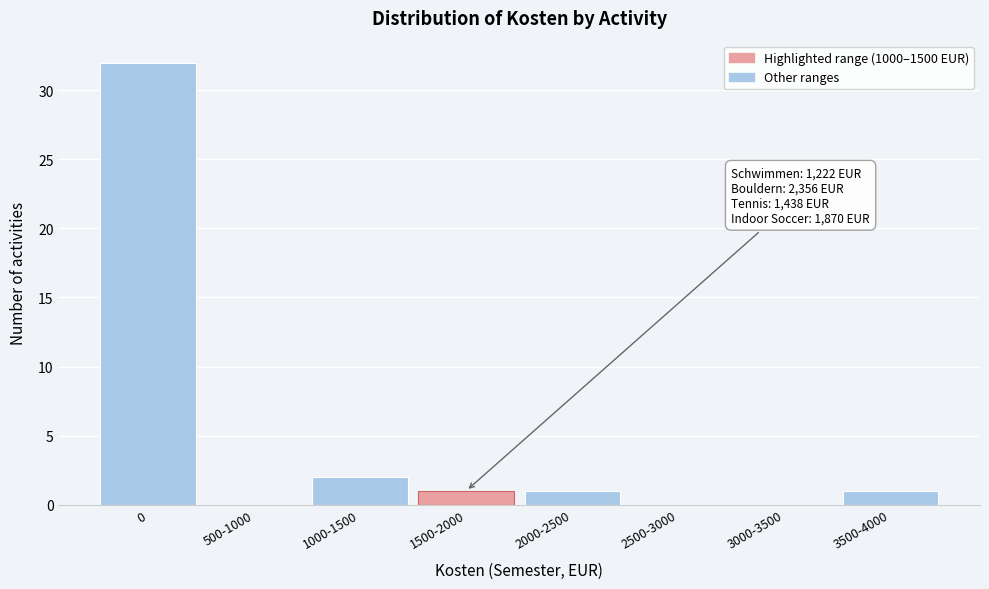

Reading right to left, list all the values displayed in this chart.

3500-4000=1	3000-3500=0	2500-3000=0	2000-2500=1	1500-2000=1	1000-1500=2	500-1000=0	0=32